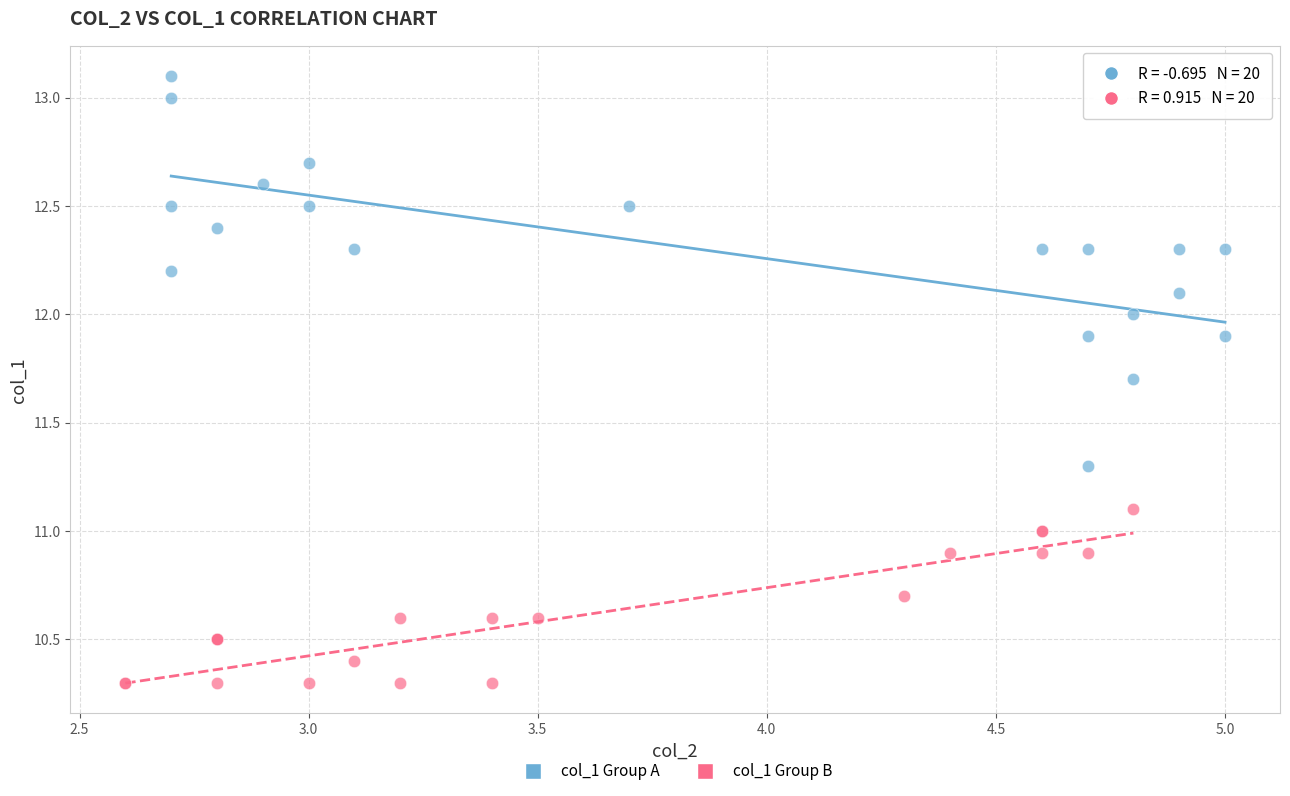

Which series reaches the maximum Y coordinate?

col_1 Group A